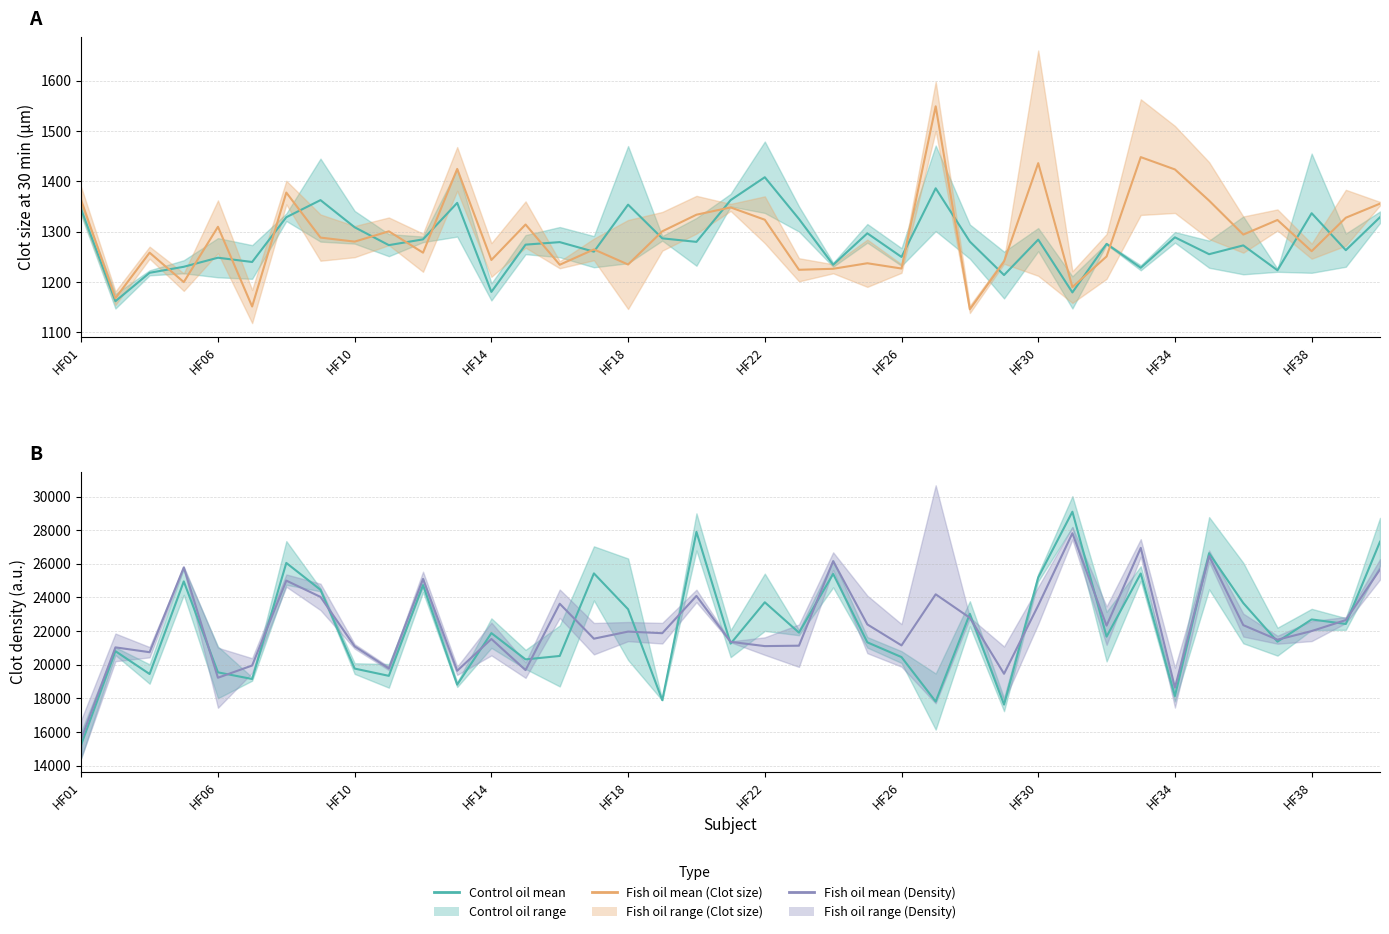

Reading left to right, extract all data points from this chart.

Before/After Control (Clot size): 1343.5	1161.5	1218.0	1230.0	1248.0	1239.5	1328.5	1362.5	1308.5	1273.0	1284.5	1357.0	1180.0	1274.0	1279.0	1260.0	1353.5	1286.5	1279.5	1362.5	1408.0	1325.0	1234.0	1296.5	1249.5	1386.0	1280.0	1213.5	1284.0	1179.0	1275.5	1228.0	1288.5	1255.0	1272.5	1223.0	1336.5	1263.0	1328.5
Before/After Fish oil (Clot size): 1362.0	1167.5	1258.0	1199.5	1309.5	1151.0	1377.5	1288.0	1280.0	1300.5	1258.0	1424.5	1243.5	1314.0	1234.0	1264.5	1234.5	1300.5	1333.5	1348.0	1323.5	1224.0	1226.0	1237.0	1226.5	1549.0	1145.5	1240.5	1436.0	1189.5	1250.5	1448.0	1423.5	1361.5	1294.0	1323.0	1261.0	1327.5	1355.5
Before/After Control (Density): 15264.5	20811.5	19452.5	24955.5	19551.5	19157.0	26053.0	24457.0	19776.0	19344.0	24739.0	18822.0	21884.0	20322.0	20525.5	25432.0	23302.0	17901.0	27898.0	21259.0	23715.5	21911.5	25402.0	21335.0	20459.0	17817.5	23031.5	17636.5	25187.5	29095.5	21674.0	25425.0	18146.0	26629.0	23669.0	21375.0	22696.0	22427.5	27314.0
Before/After Fish oil (Density): 15601.5	21036.5	20749.0	25786.5	19232.0	19957.5	25003.0	24034.5	21095.5	19786.0	25101.0	19645.5	21535.0	19685.0	23629.0	21552.5	21974.0	21878.0	24093.5	21365.5	21111.5	21136.0	26160.0	22400.0	21153.5	24188.5	22793.0	19467.5	23528.5	27818.5	22327.5	26946.5	18645.0	26457.0	22357.5	21491.0	22005.0	22659.0	25669.5